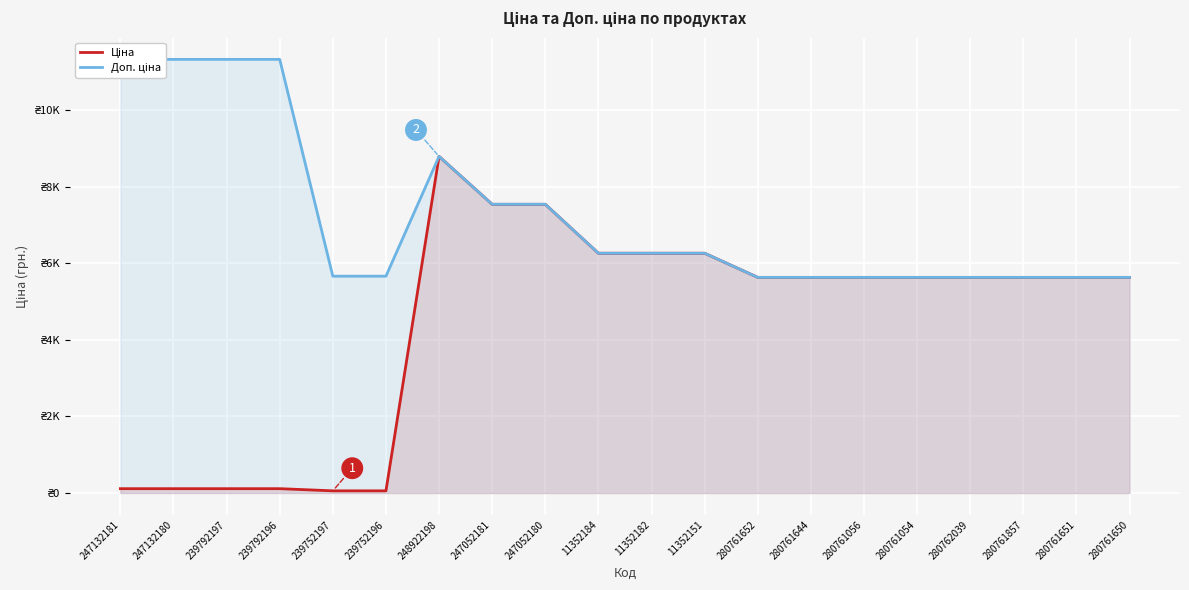

What is the sum of the Доп. ціна values at 239792197 and 239752196?

17001.0